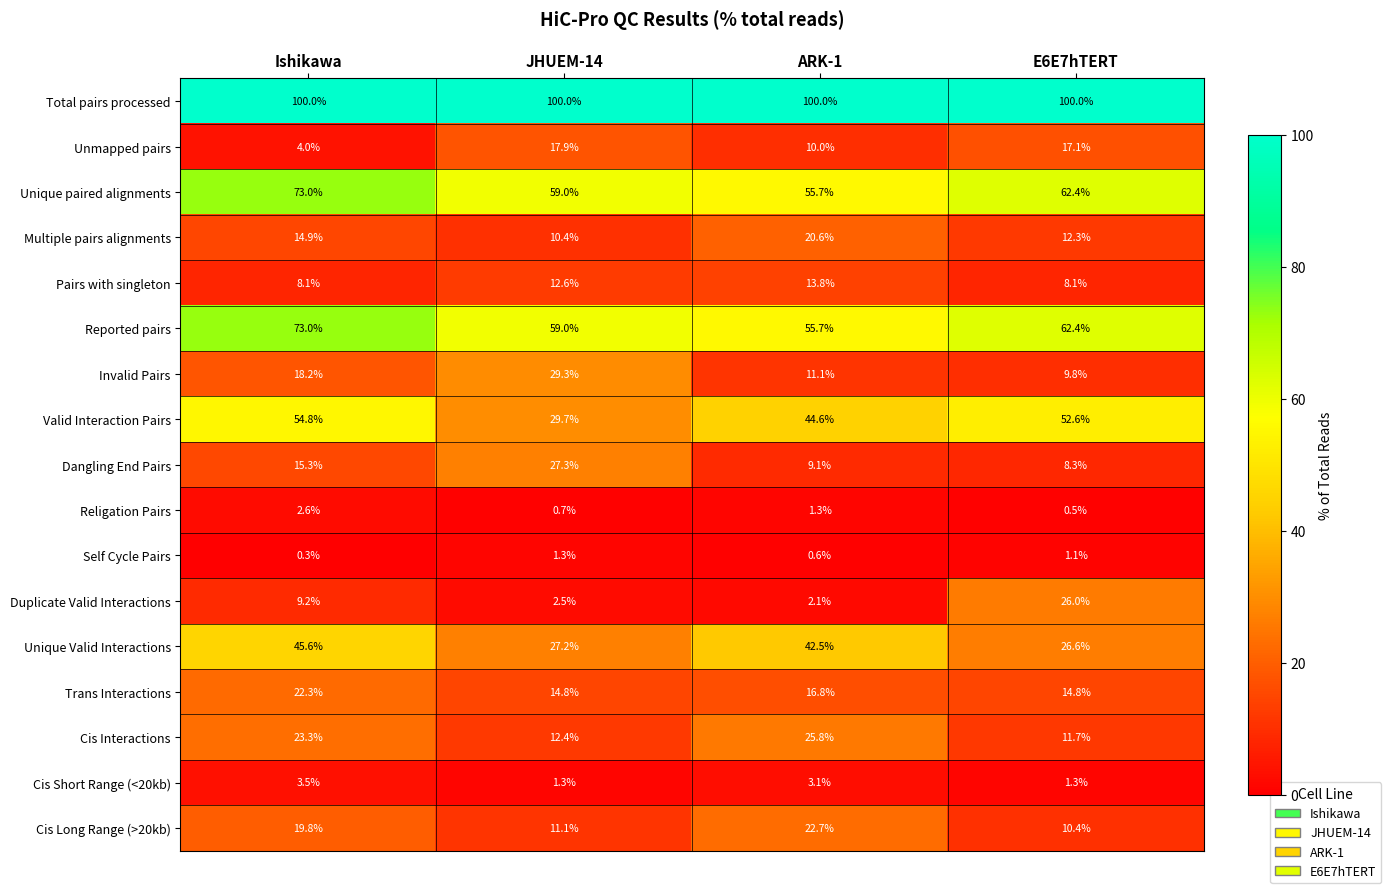

Is it true that Invalid Pairs equals 11.1 at ARK-1?

True